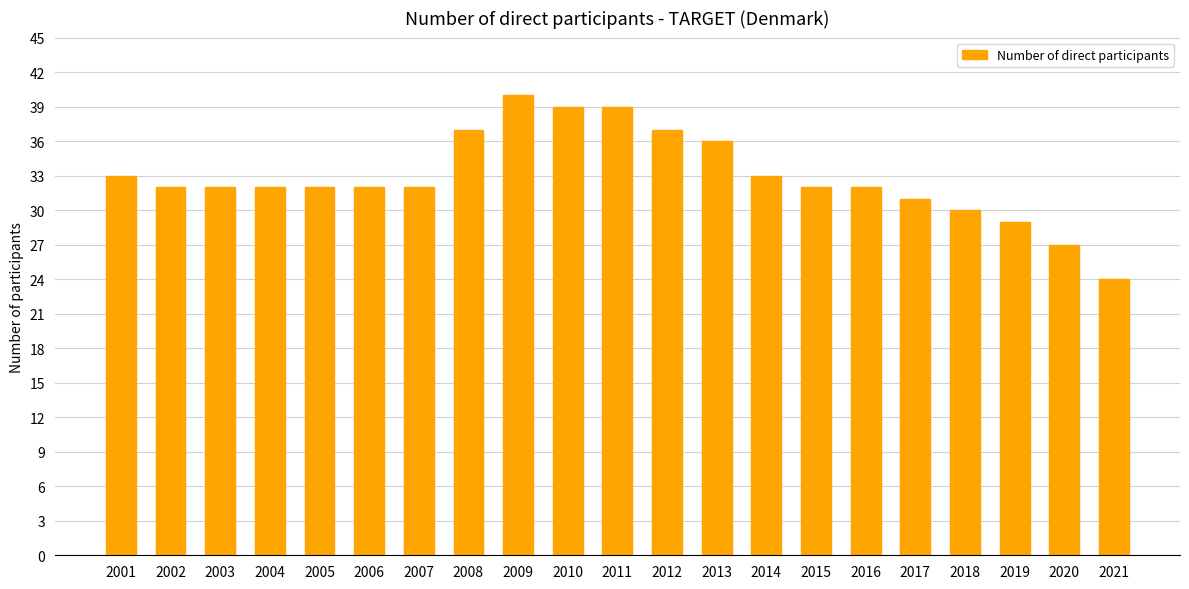

Where does the data first go above 32?

2001